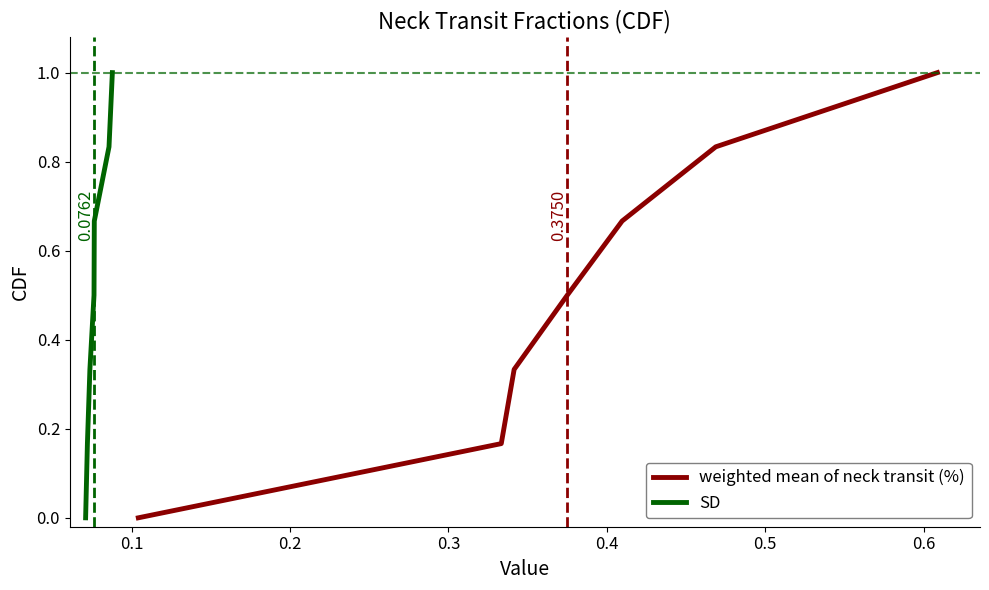

What is the value of the SD point at the 7th from the left?

1.0